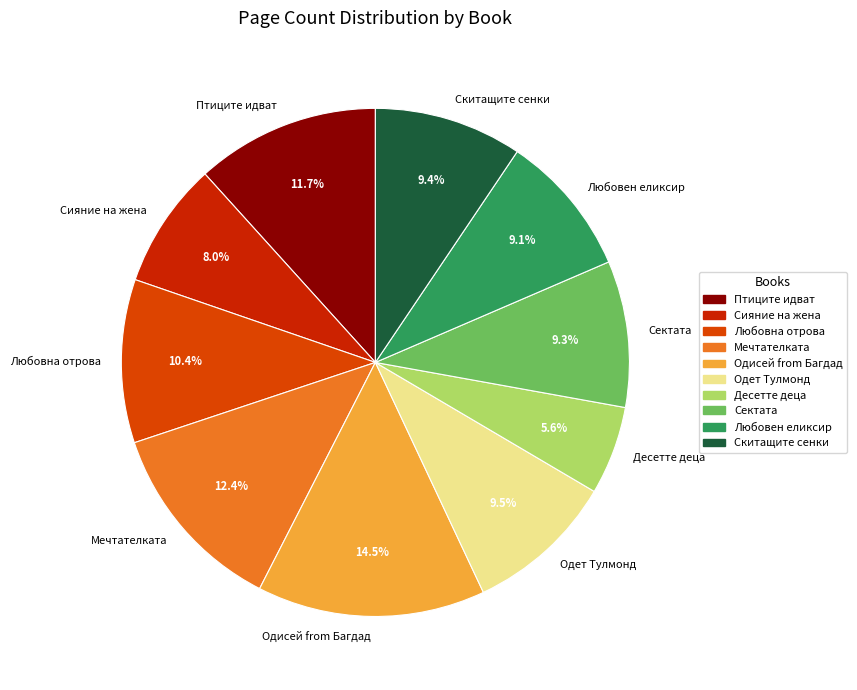

To the nearest percent, what percentage of the pie is Любовен еликсир?

9%